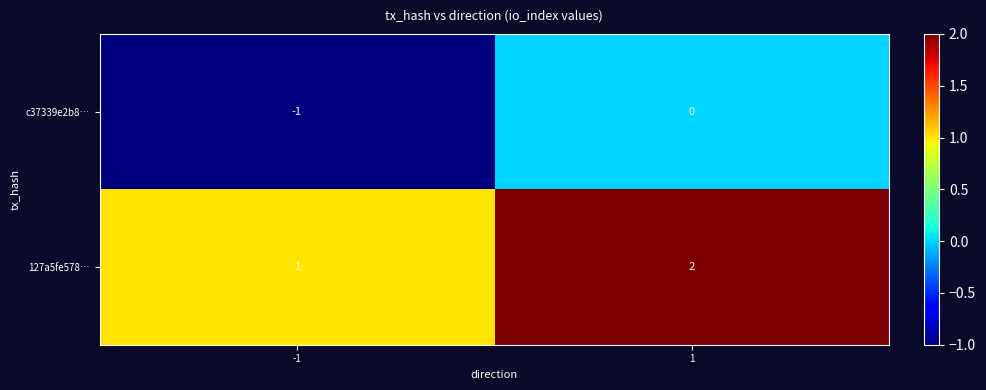

List the series in order of their peak value, highest first.

127a5fe578…, c37339e2b8…